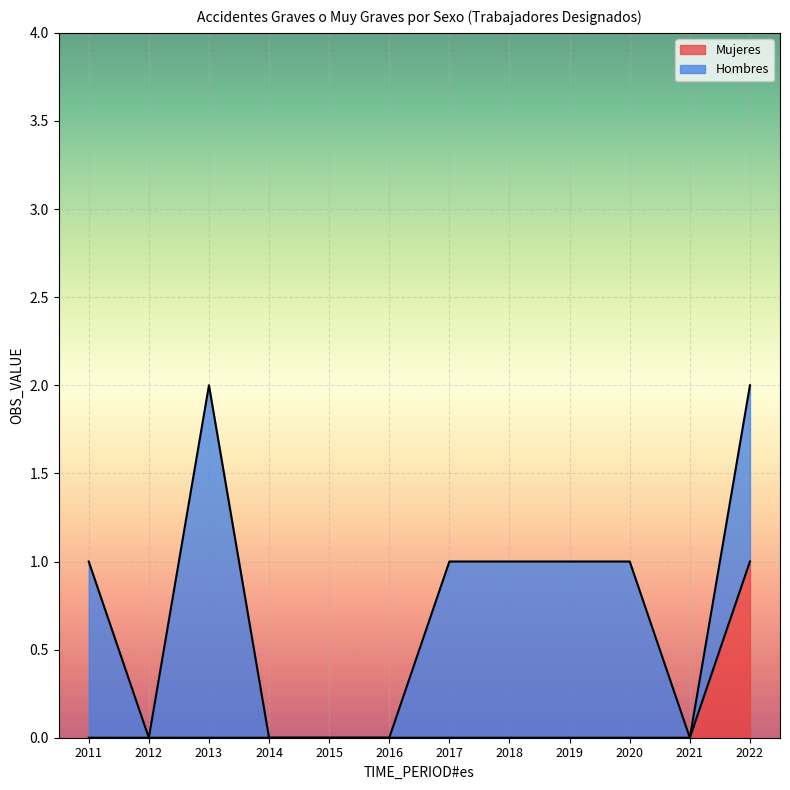

True or false: the data shows 0 at 2017.

True